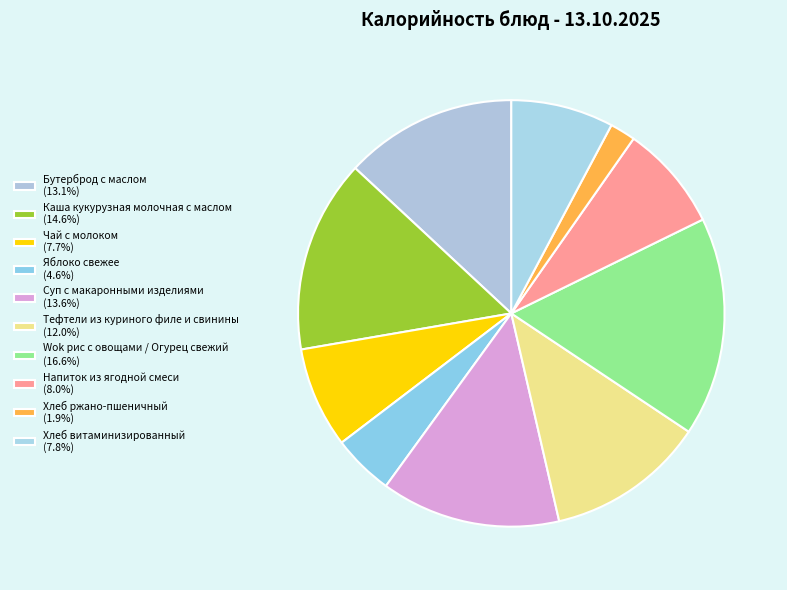

Does Тефтели из куриного филе и свинины account for over 50% of the chart?

No